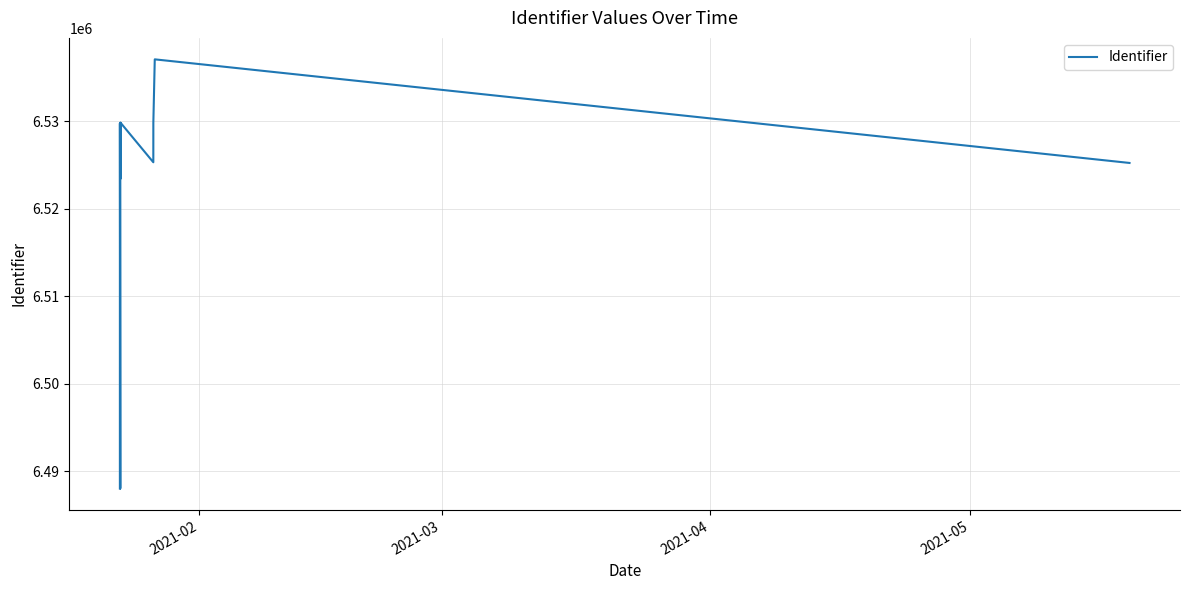

What is the difference between the maximum and minimum values?

49022